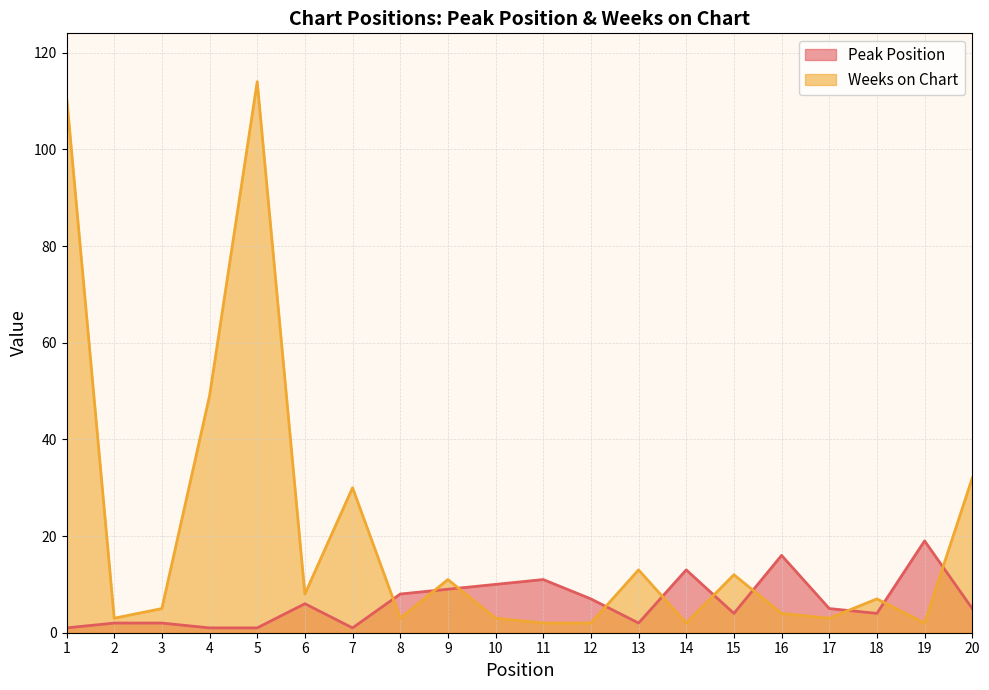

What is the minimum value shown in the chart?

1